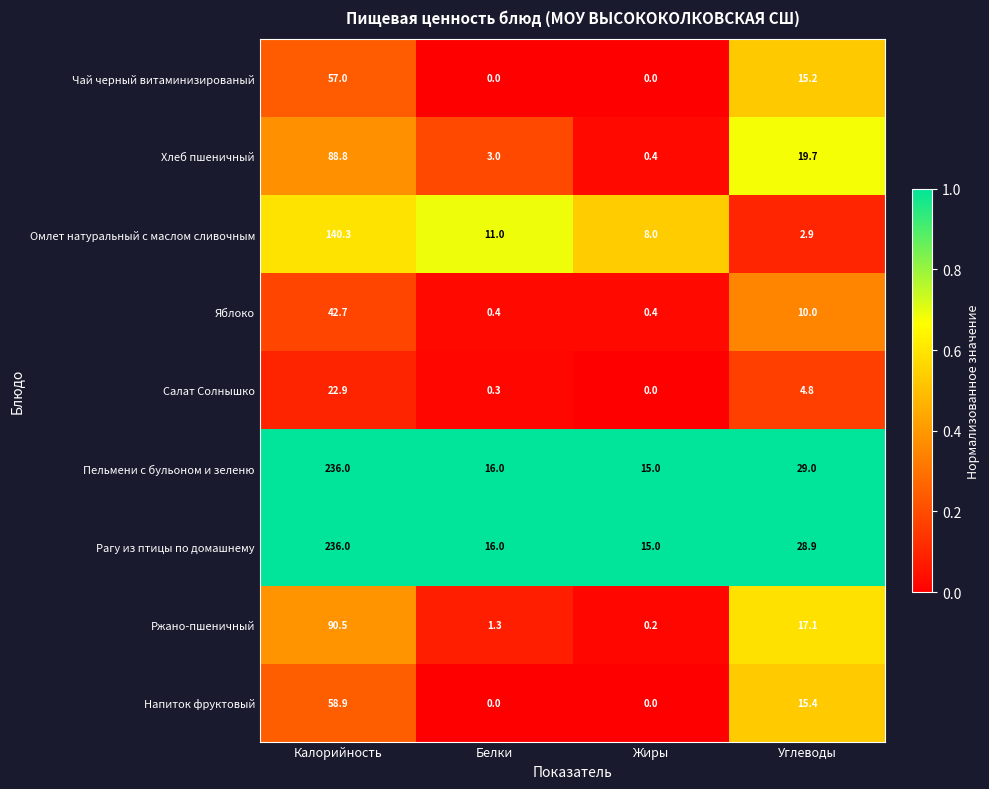

What is the sum of all Ржано-пшеничный values?

109.1